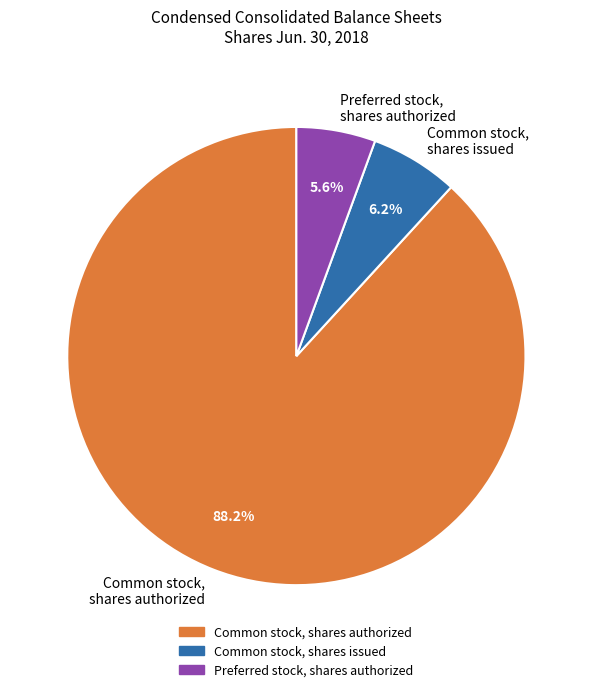

Which slice is the largest?

Common stock, shares authorized